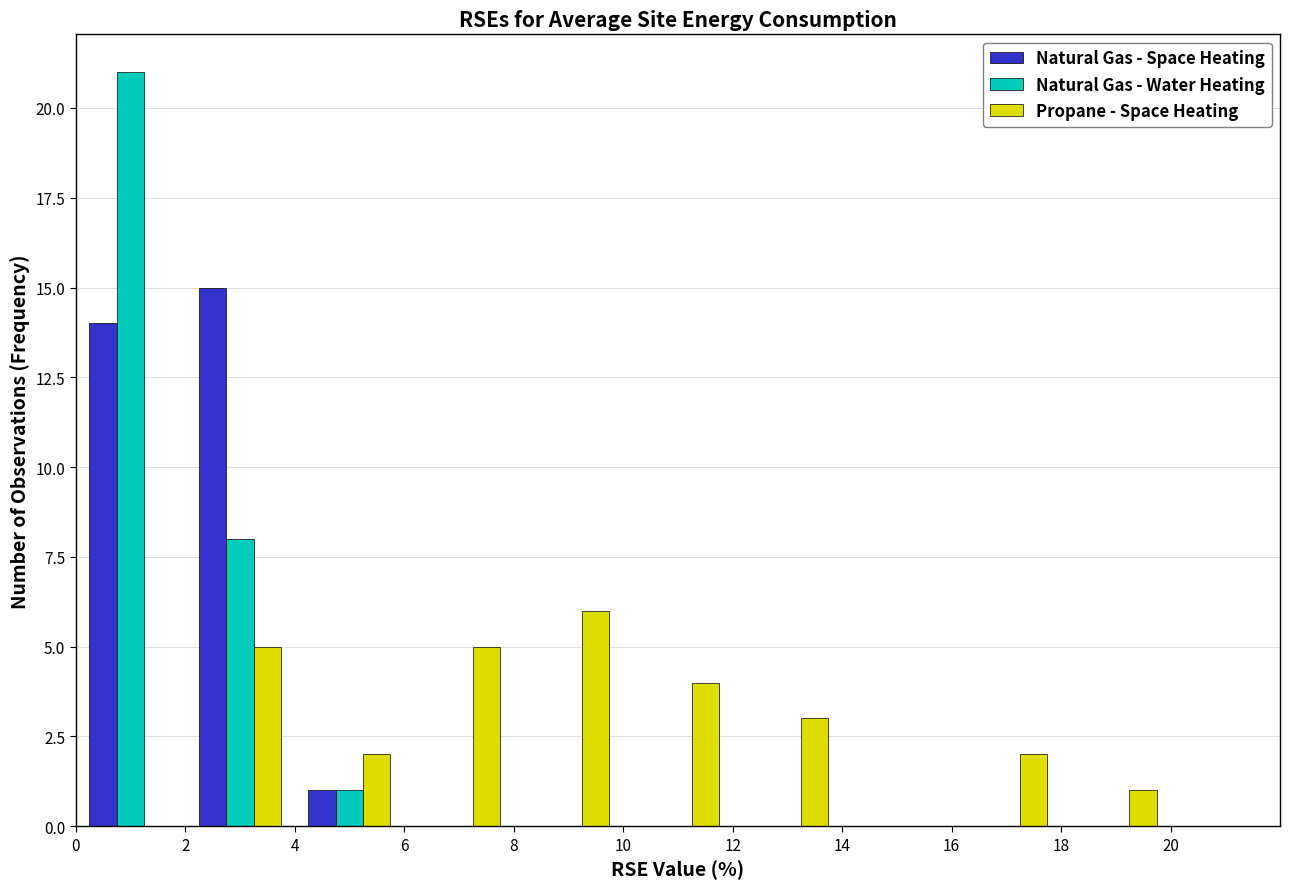

Reading left to right, list every range on the x-axis with the height of the bar of each series over it. The values are not printed on the chart, so give them approximately, as read against the axis.

0 to 2: Natural Gas - Space Heating=14	Natural Gas - Water Heating=21	Propane - Space Heating=0
2 to 4: Natural Gas - Space Heating=15	Natural Gas - Water Heating=8	Propane - Space Heating=5
4 to 6: Natural Gas - Space Heating=1	Natural Gas - Water Heating=1	Propane - Space Heating=2
6 to 8: Natural Gas - Space Heating=0	Natural Gas - Water Heating=0	Propane - Space Heating=5
8 to 10: Natural Gas - Space Heating=0	Natural Gas - Water Heating=0	Propane - Space Heating=6
10 to 12: Natural Gas - Space Heating=0	Natural Gas - Water Heating=0	Propane - Space Heating=4
12 to 14: Natural Gas - Space Heating=0	Natural Gas - Water Heating=0	Propane - Space Heating=3
14 to 16: Natural Gas - Space Heating=0	Natural Gas - Water Heating=0	Propane - Space Heating=0
16 to 18: Natural Gas - Space Heating=0	Natural Gas - Water Heating=0	Propane - Space Heating=2
18 to 20: Natural Gas - Space Heating=0	Natural Gas - Water Heating=0	Propane - Space Heating=1